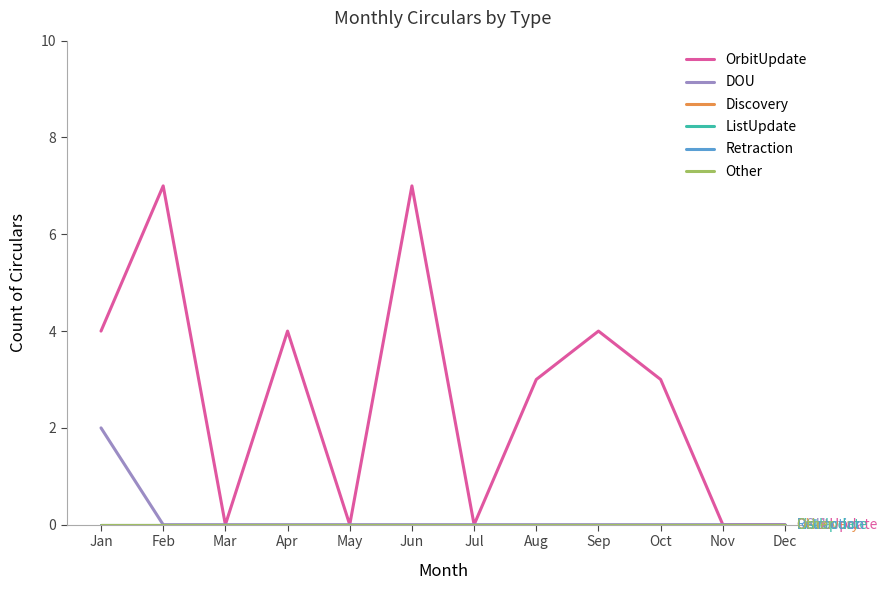

What is the greatest value displayed?

7